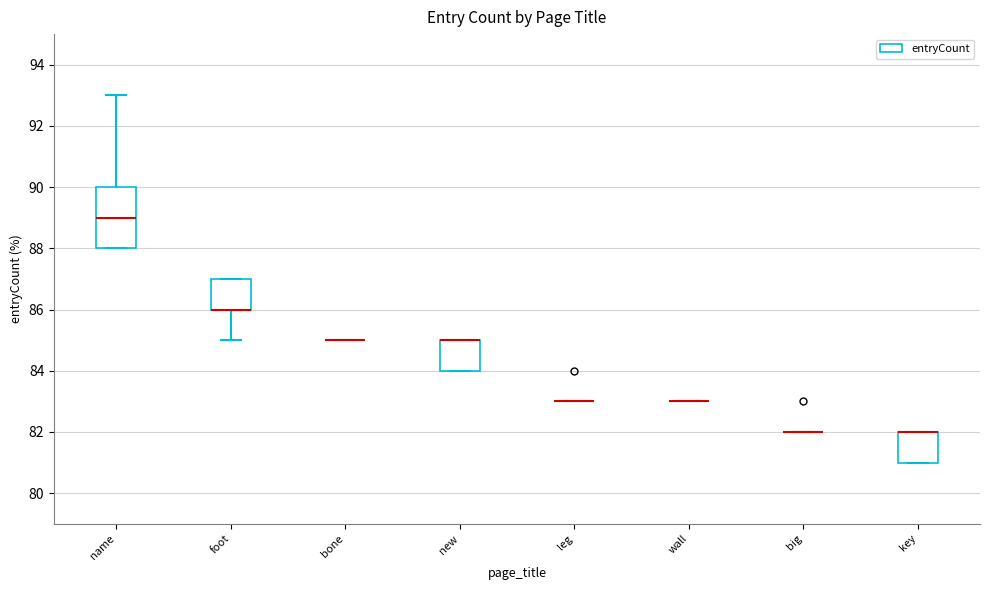

Reading left to right, transcribe this box plot: for each box, give where its median line is, the range the box spans, and where its two whiskers end, as read against the y-axis. The values are not printed on the chart, so give them approximately, as read against the axis.

name: median 89, box 88 to 90, whiskers 88 to 93
foot: median 86 (drawn on the box's lower edge), box 86 to 87, whiskers 85 to 87
bone: box collapsed to a line at 85, whiskers 85 to 85
new: median 85 (drawn on the box's upper edge), box 84 to 85, whiskers 84 to 85
leg: box collapsed to a line at 83, whiskers 83 to 83
wall: box collapsed to a line at 83, whiskers 83 to 83
big: box collapsed to a line at 82, whiskers 82 to 82
key: median 82 (drawn on the box's upper edge), box 81 to 82, whiskers 81 to 82